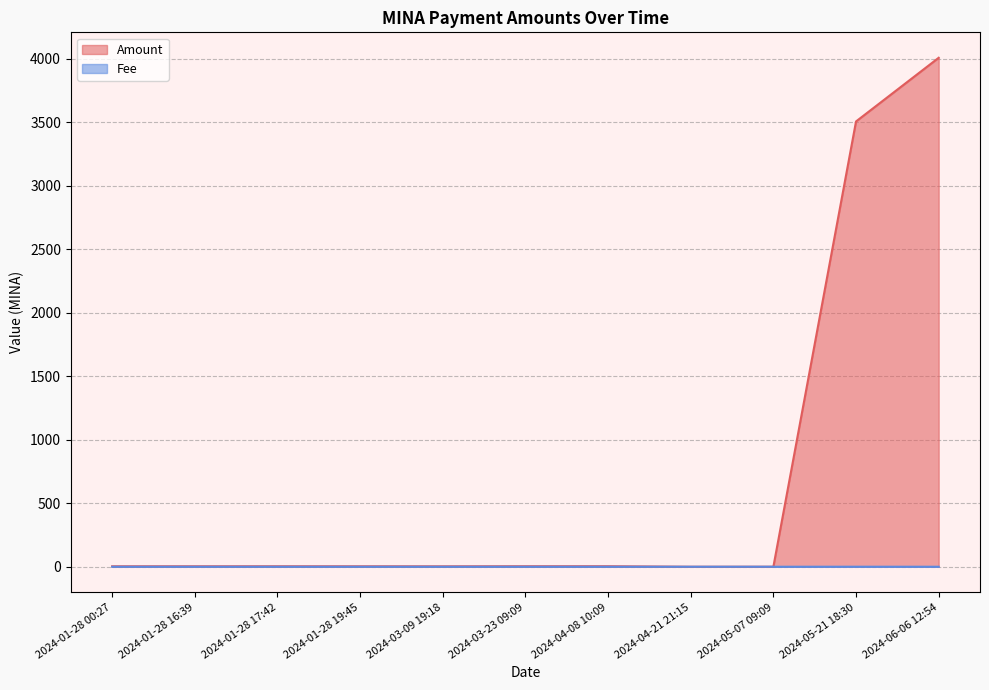

How many interior local peaks does the Fee series have?

1